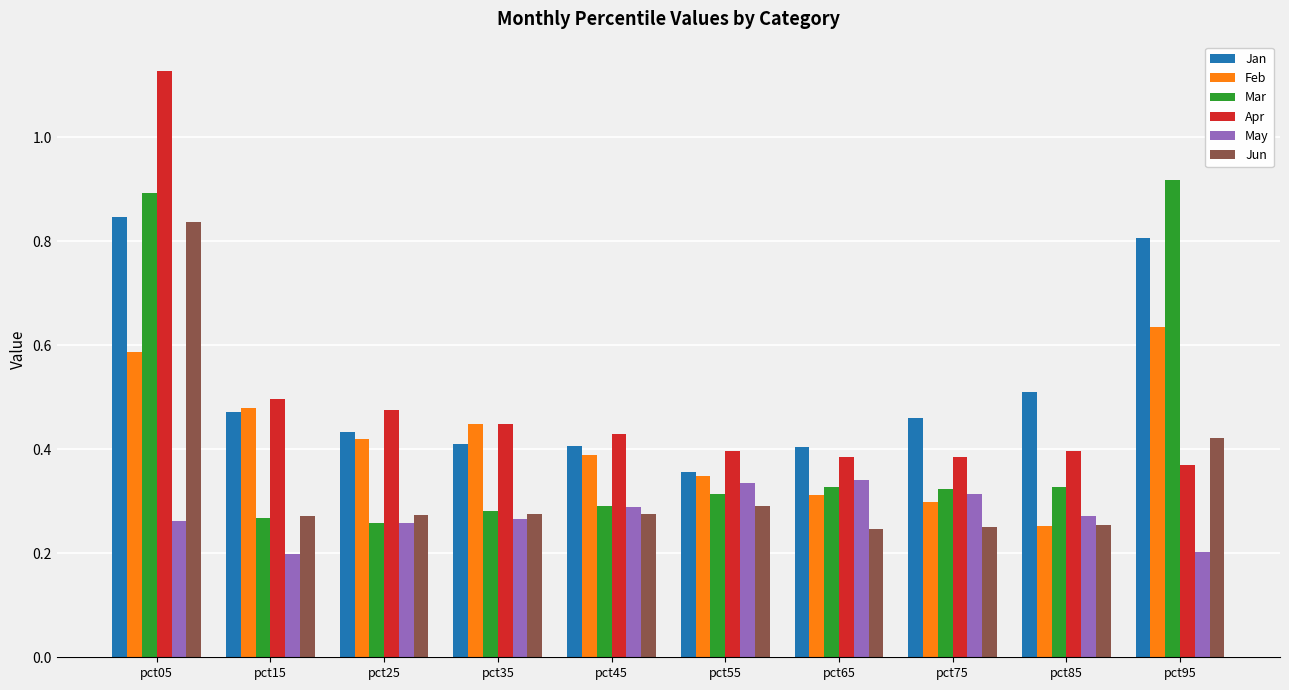

What is the difference between the May values at pct05 and pct15?

0.1